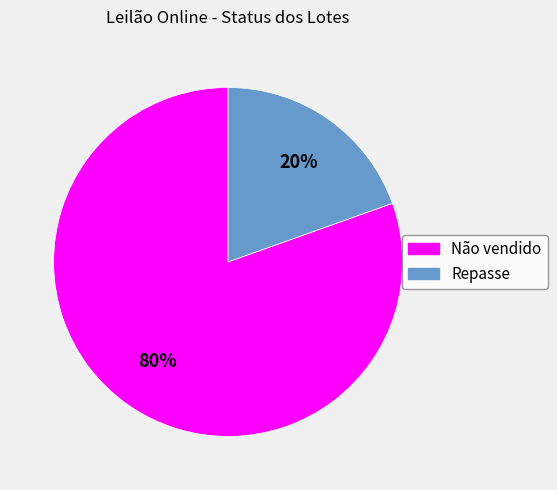

Which slice represents more than half of the pie?

Não vendido